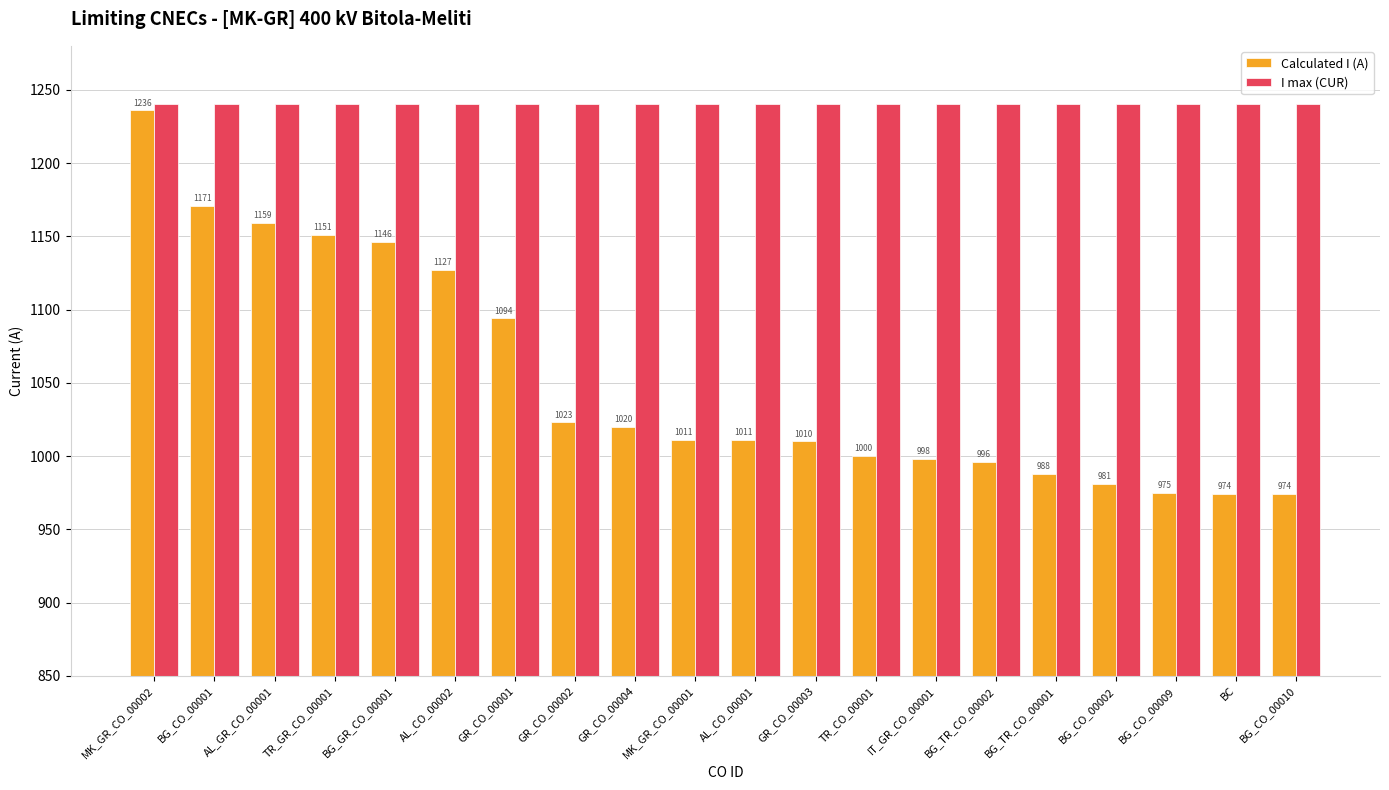

Count the number of categories in the chart.

20